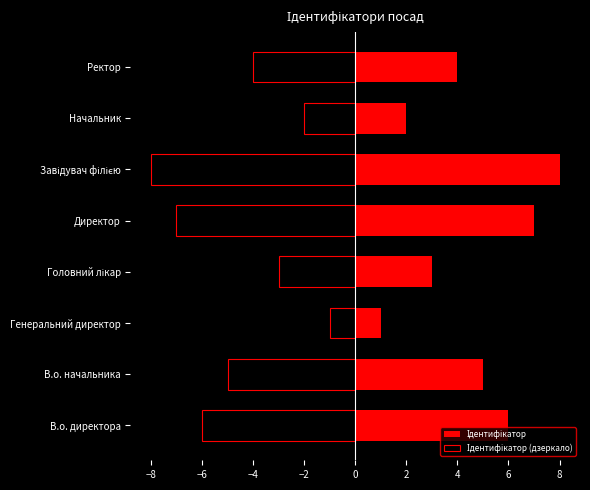

The value of Ідентифікатор (дзеркало) at В.о. начальника is -3. True or false?

False